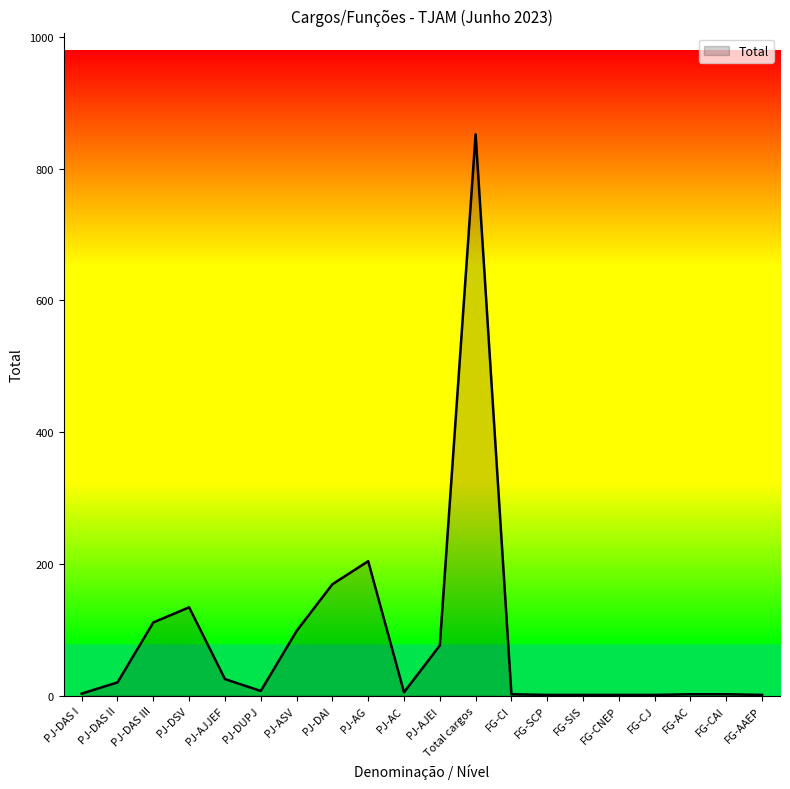

What is the minimum value shown in the chart?

1